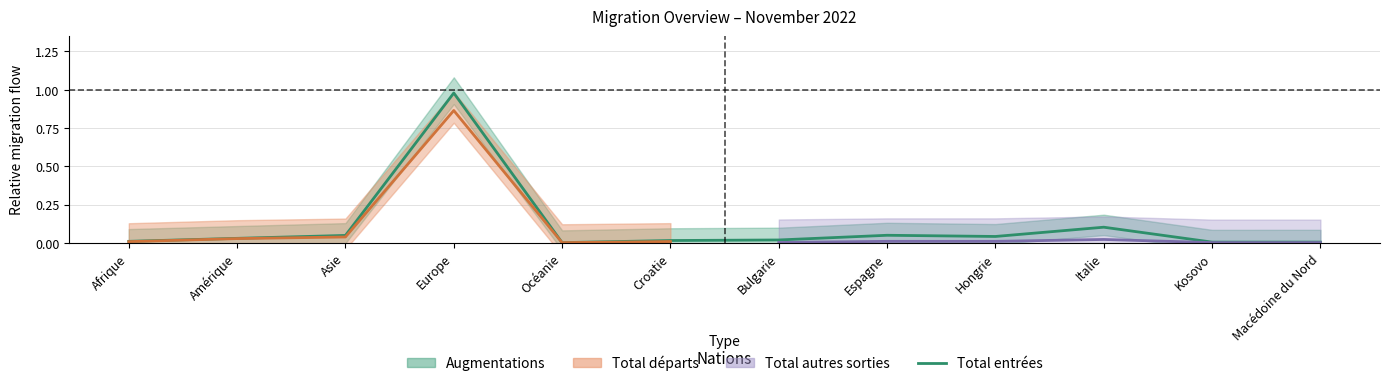

At which label is the value closest to 0?

Océanie